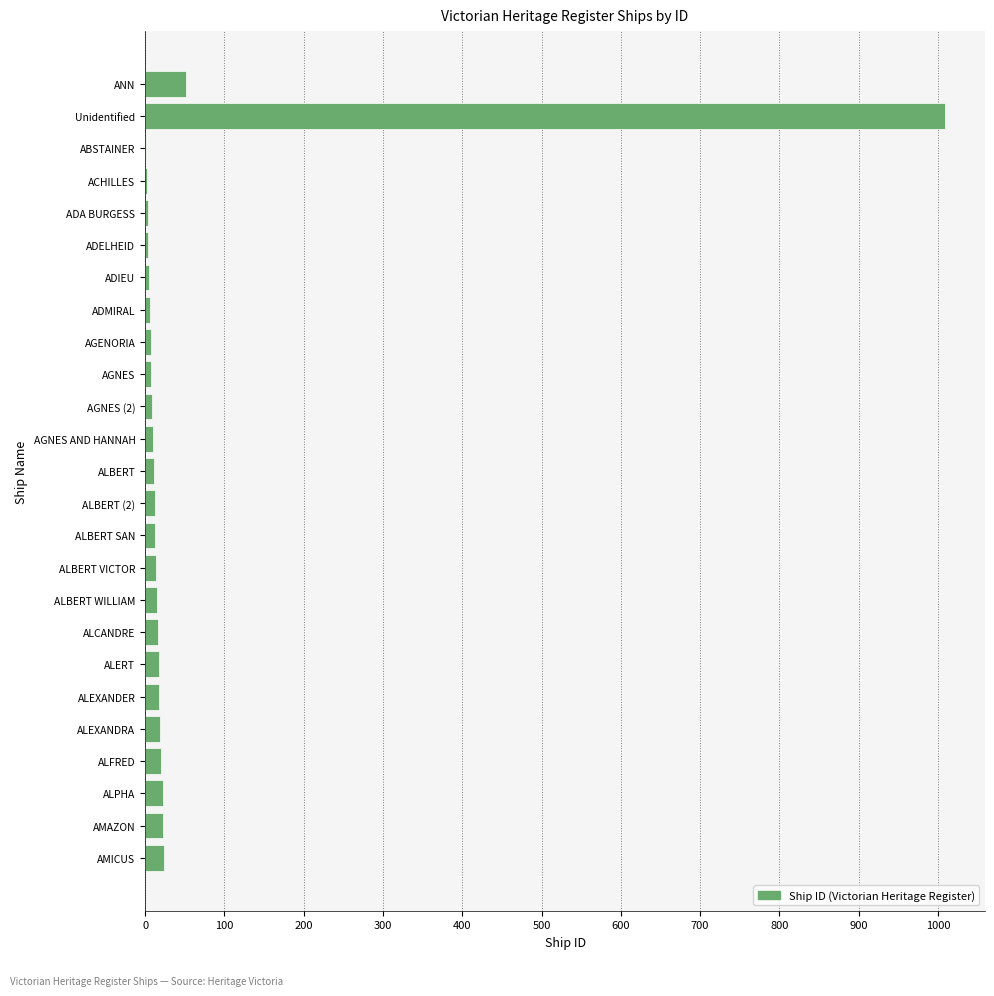

What is the greatest value displayed?

1009